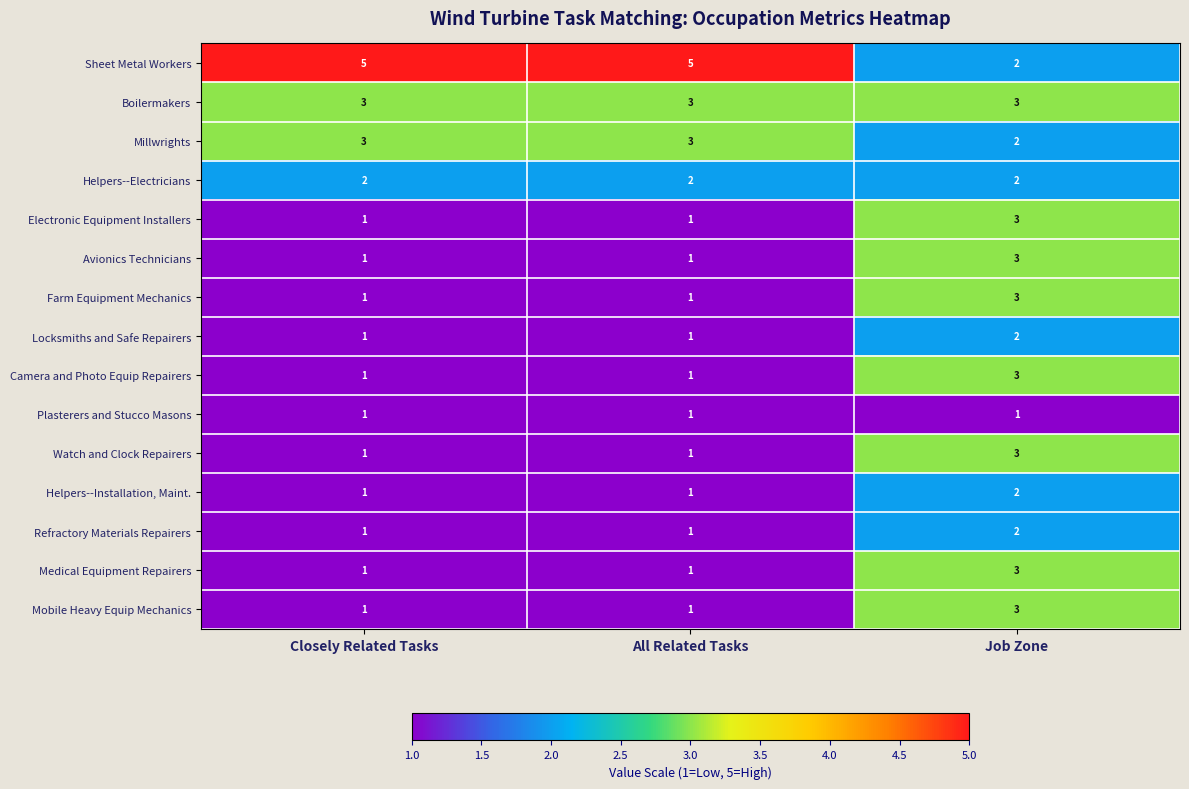

What is the maximum value shown in the chart?

5